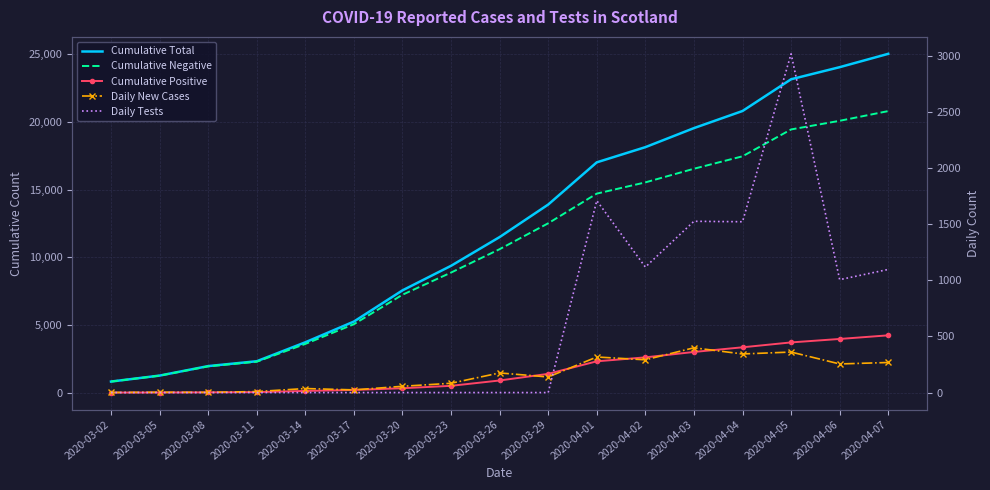

What is the total value across all series at 2020-04-06?

49333